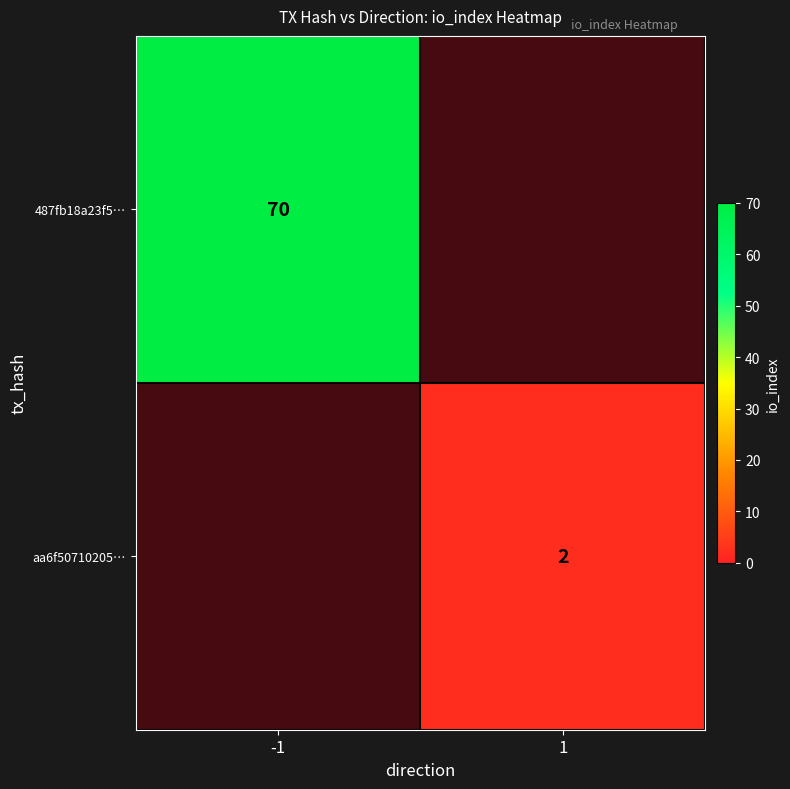

At which label is aa6f50710205… closest to 1?

-1